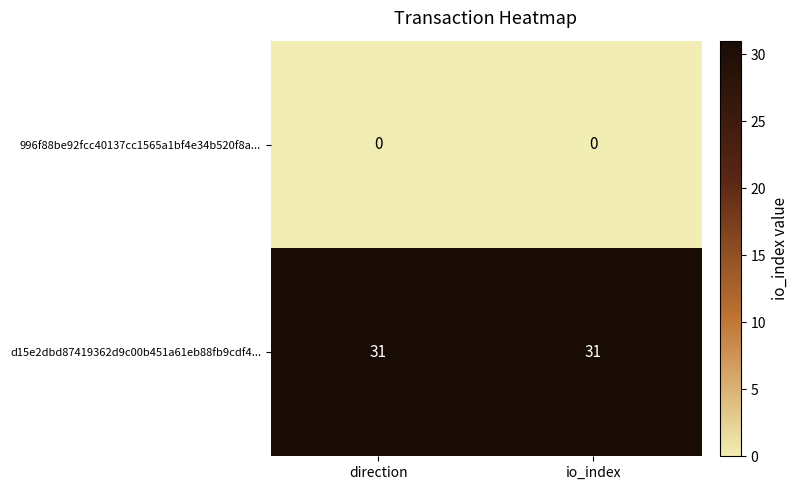

List the series in order of their peak value, highest first.

d15e2dbd87419362d9c00b451a61eb88fb9cdf4..., 996f88be92fcc40137cc1565a1bf4e34b520f8a...